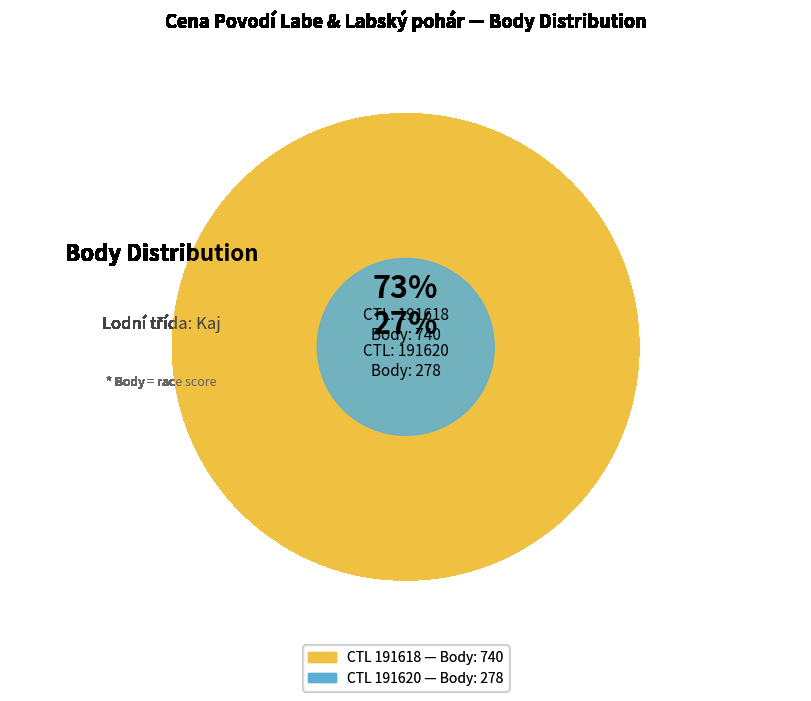

How many segments does this pie chart have?

2